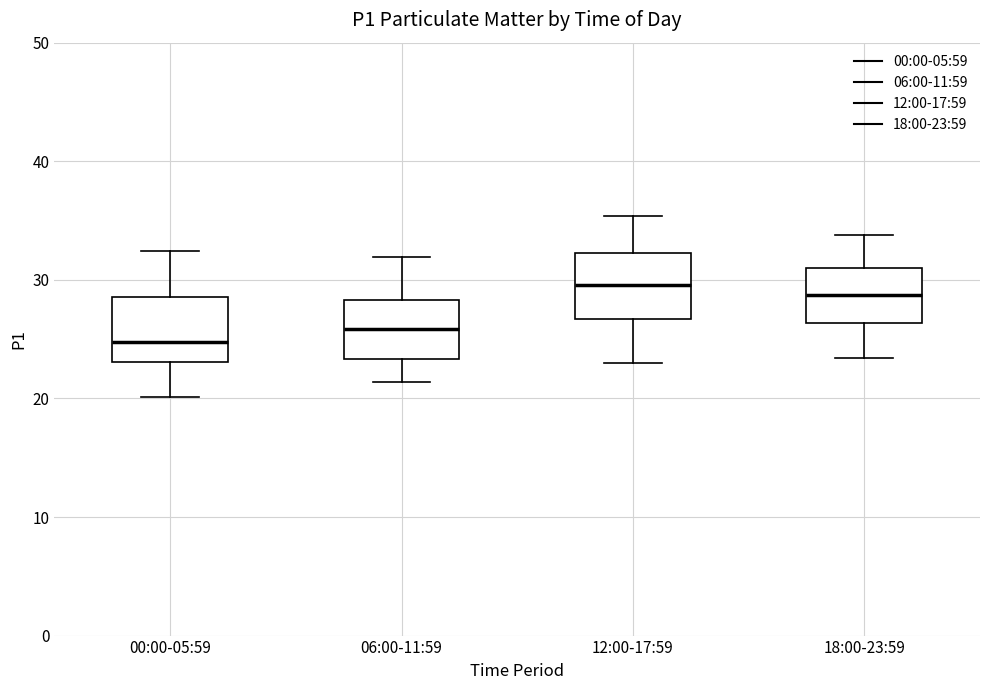

Reading left to right, read every box against the y-axis: the position of its median line, the range the box covers, and the ends of its whiskers. The values are not printed on the chart, so give them approximately, as read against the axis.

00:00-05:59: median 25, box 23 to 29, whiskers 20 to 32
06:00-11:59: median 26, box 23 to 28, whiskers 21 to 32
12:00-17:59: median 30, box 27 to 32, whiskers 23 to 35
18:00-23:59: median 29, box 26 to 31, whiskers 23 to 34